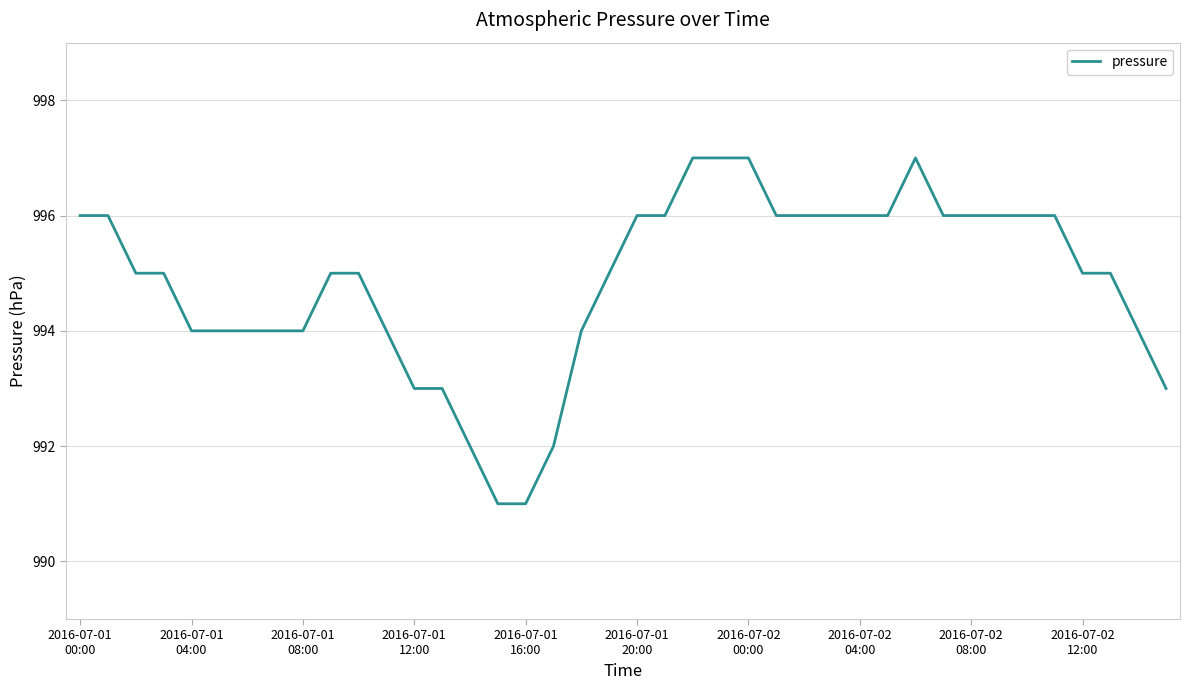

How many categories are shown in the chart?

40